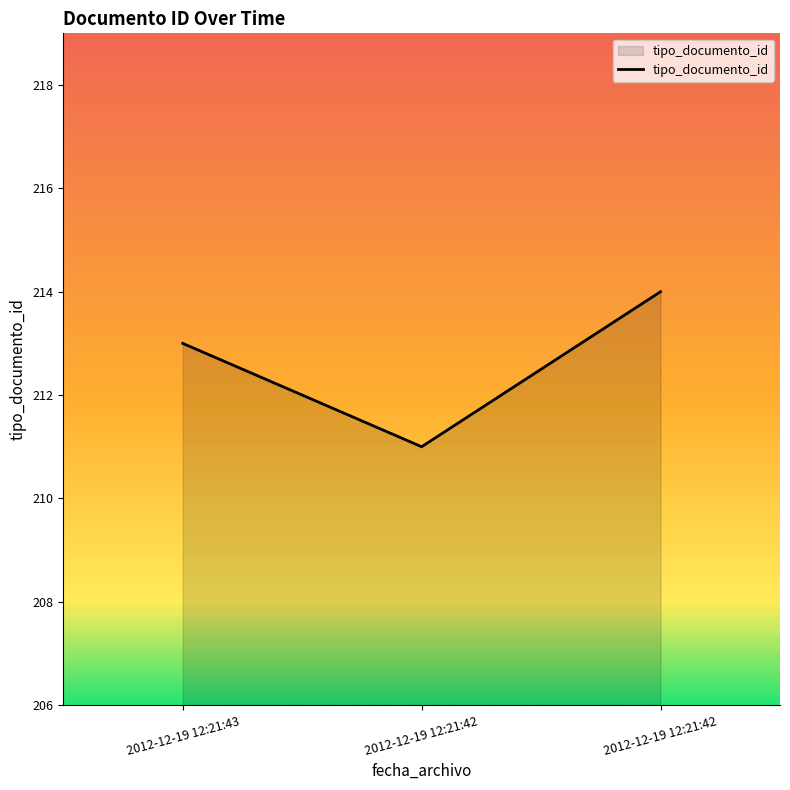

How many values are below 213?

1